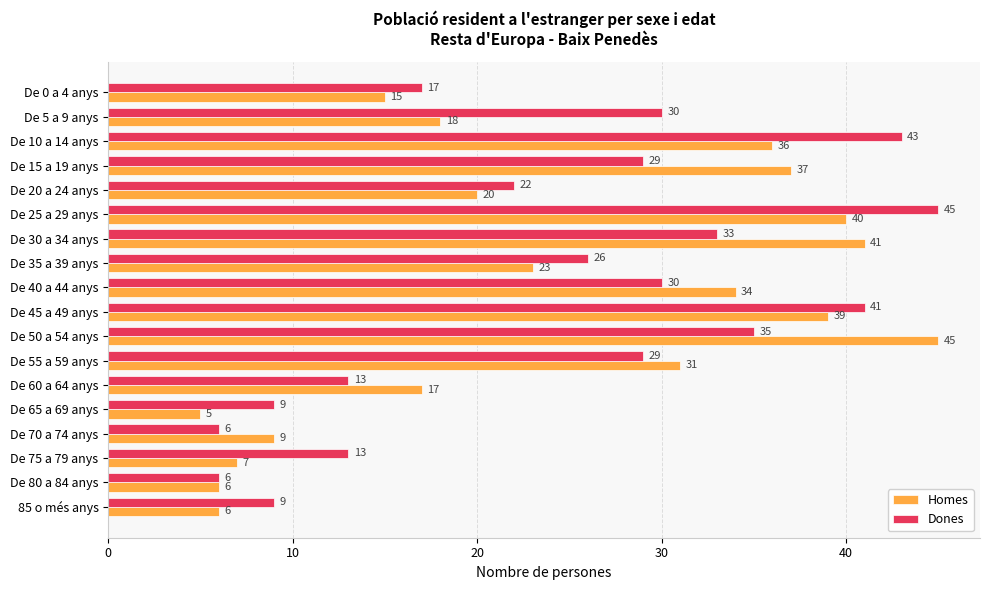

At which category does the chart reach its minimum across all series?

De 65 a 69 anys